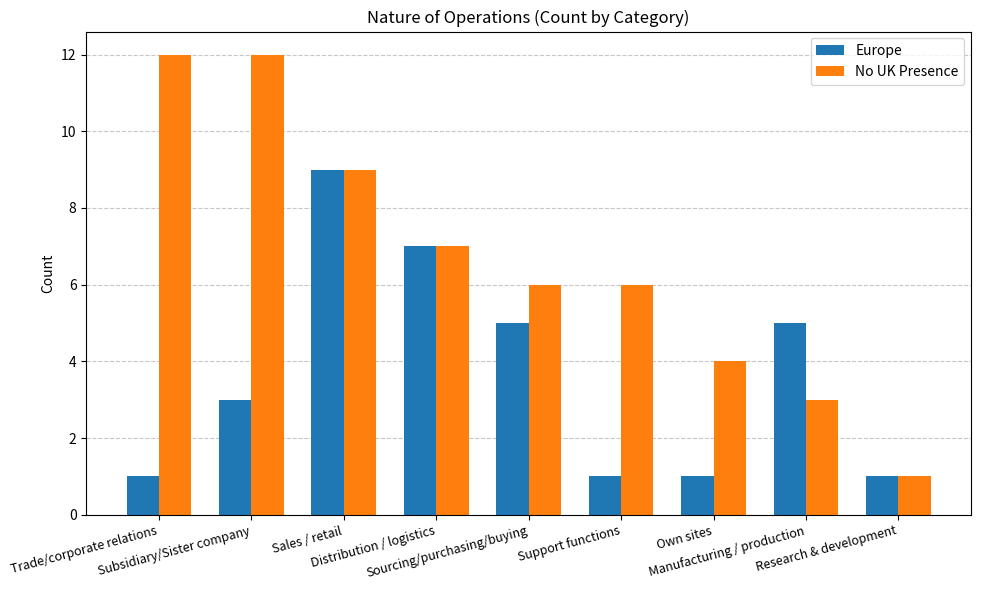

Which series has the widest spread of values?

No UK Presence